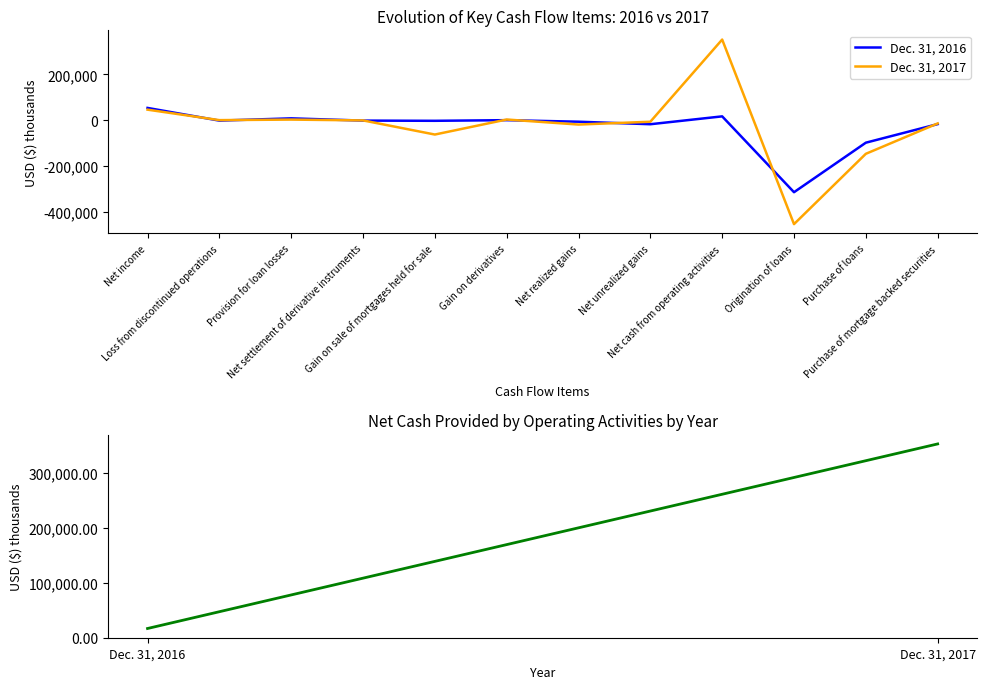

Which series has the widest spread of values?

Dec. 31, 2017